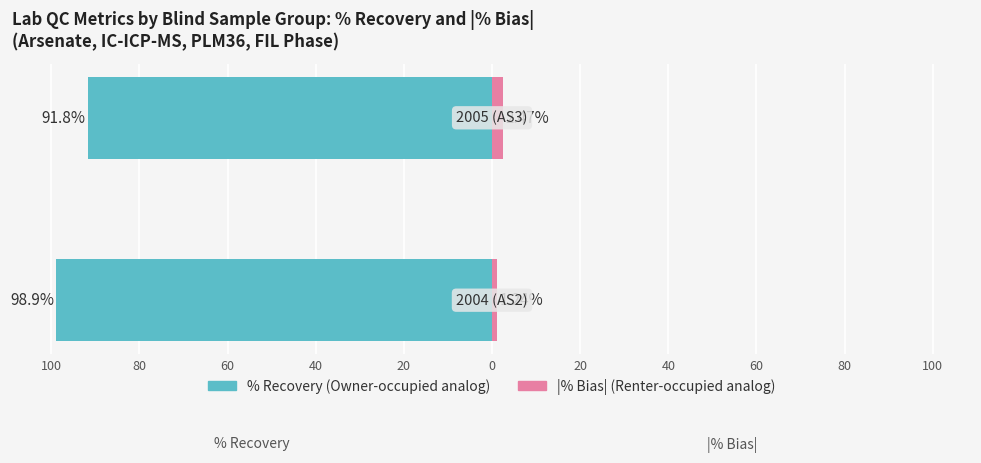

How many bars are there in each group?

2